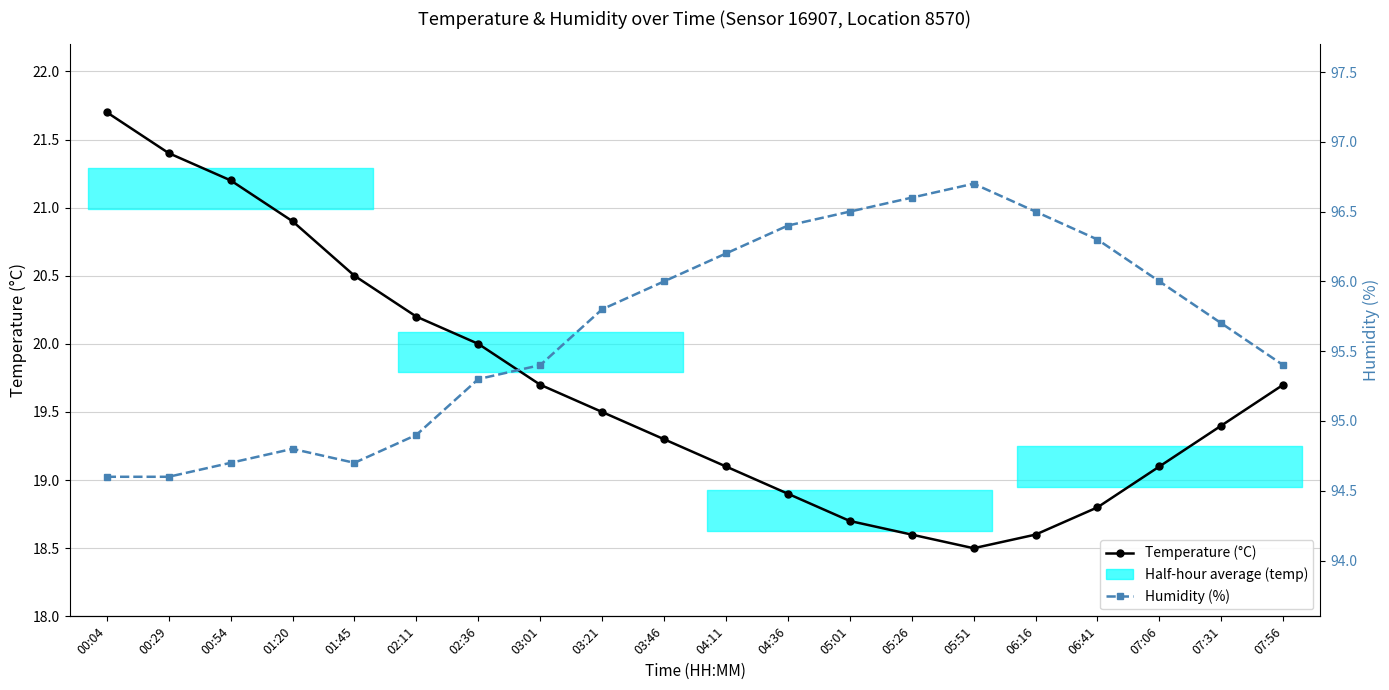

Between 03:46 and 04:11, which is larger?

03:46